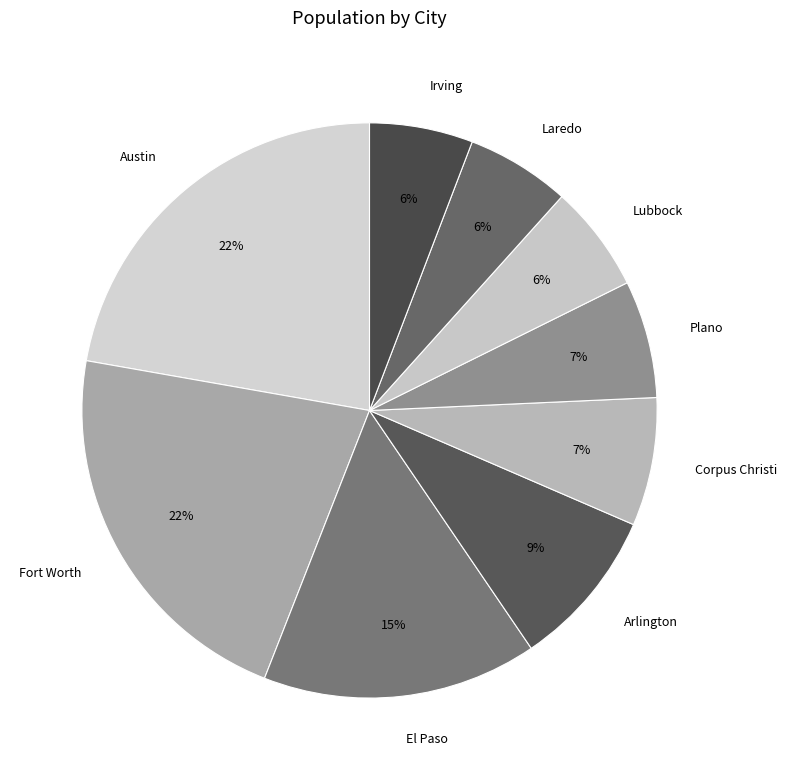

The El Paso slice represents 15% of the pie. True or false?

True